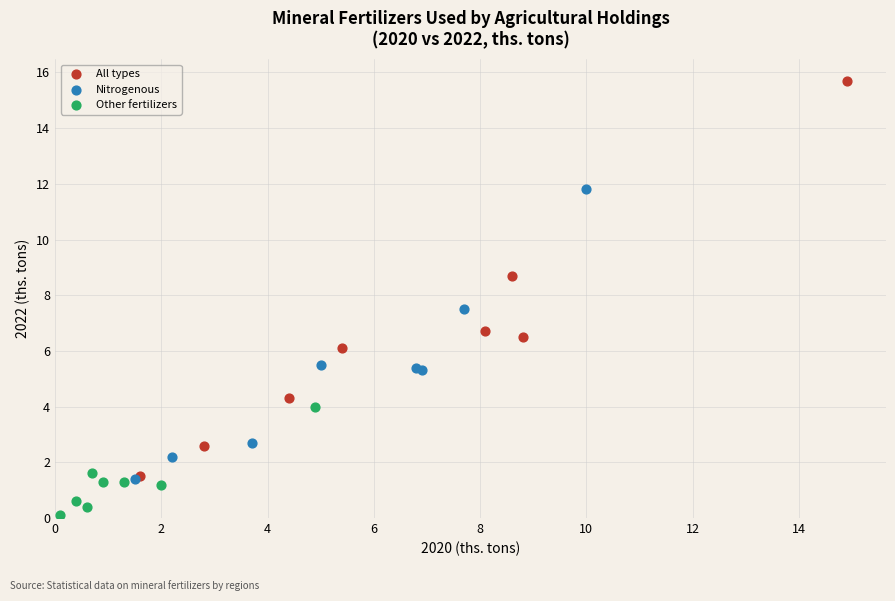

Which series reaches the minimum Y coordinate?

Other fertilizers